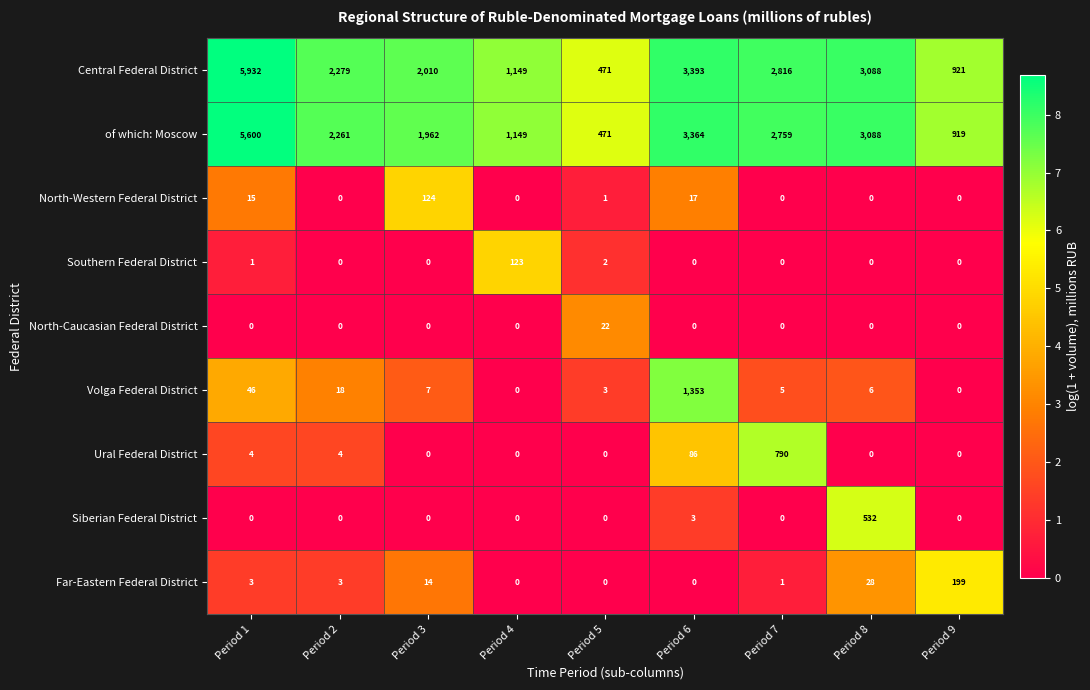

The North-Caucasian Federal District series shows 0 at Period 8. True or false?

True